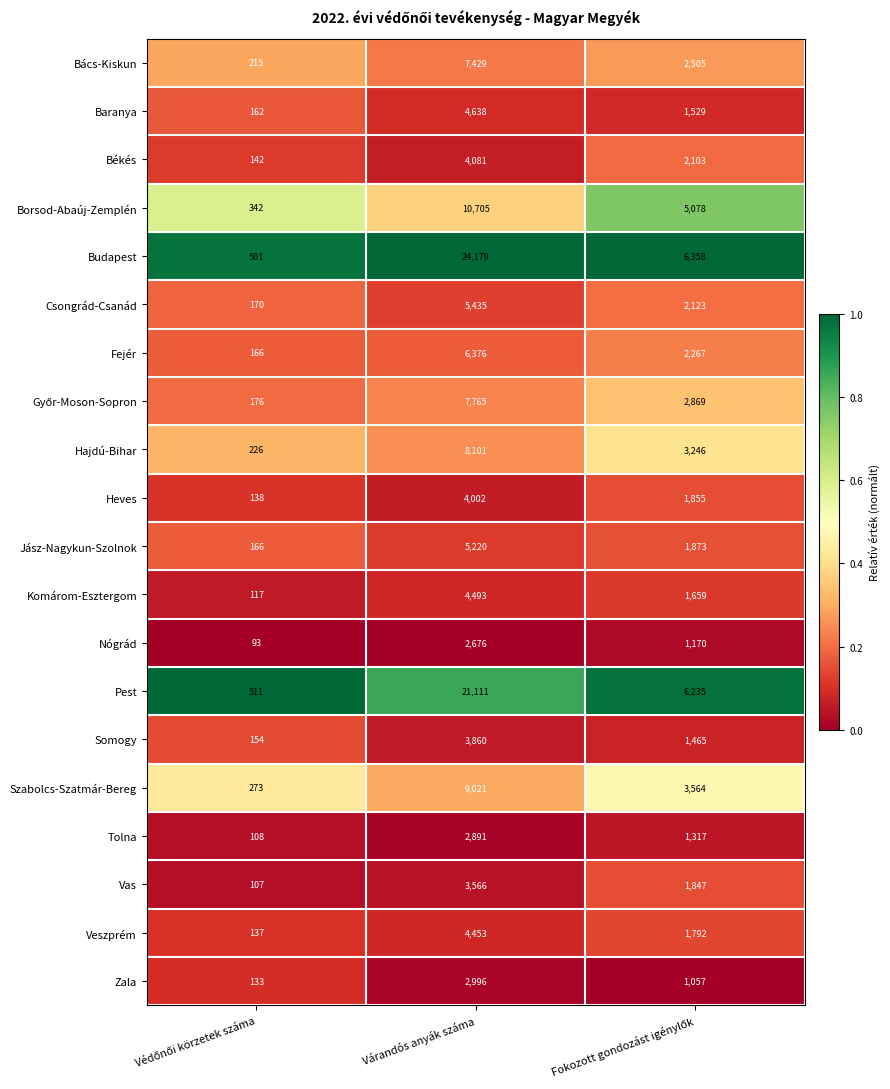

What is the difference between the maximum and minimum values in the Bács-Kiskun series?

7214